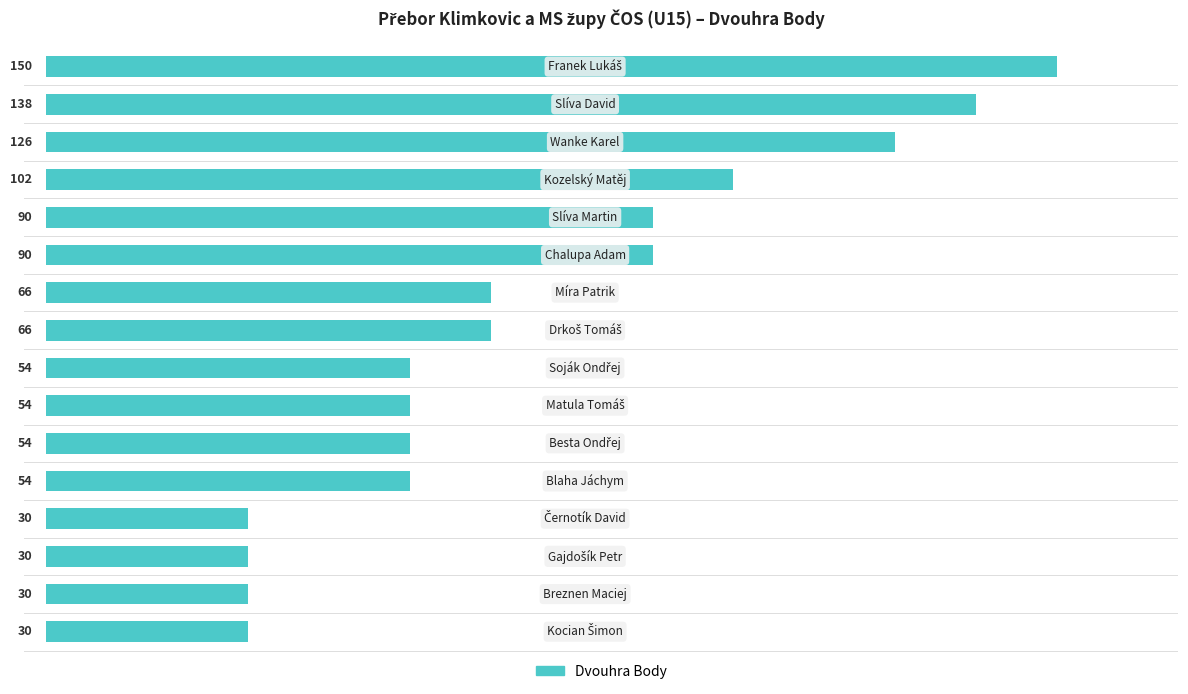

What is the maximum value shown in the chart?

150